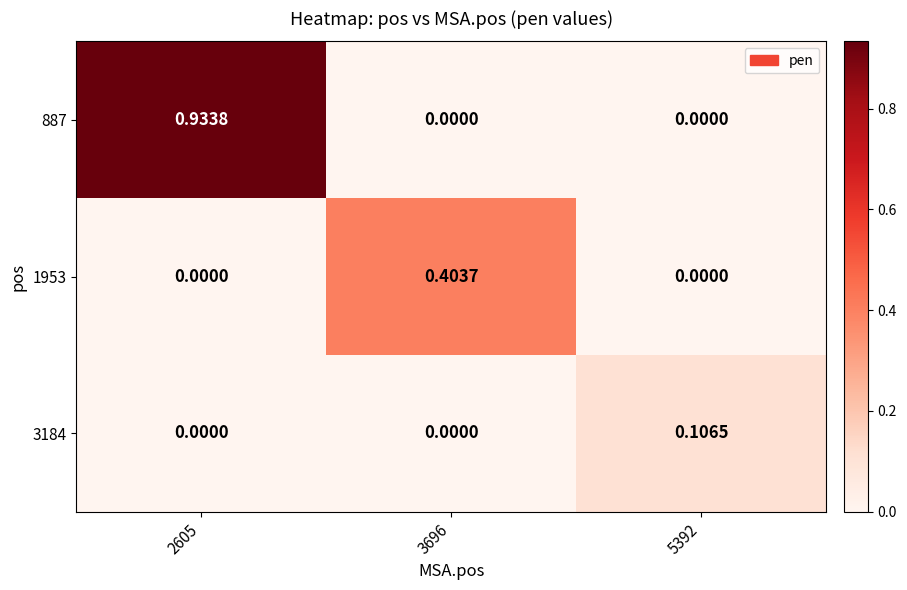

Is the value of 887 at 2605 greater than the value of 1953 at 2605?

Yes